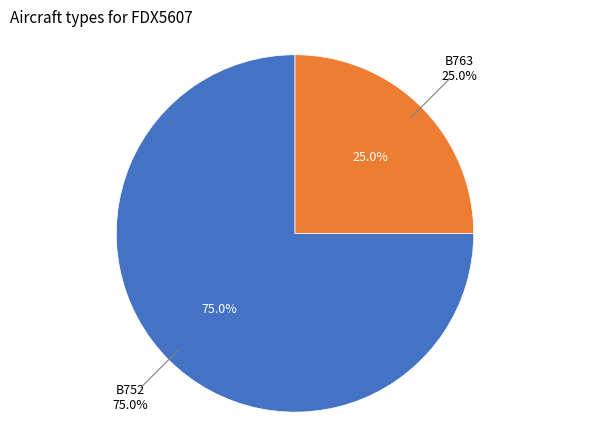

Is it true that B752 is 61% of the pie?

False